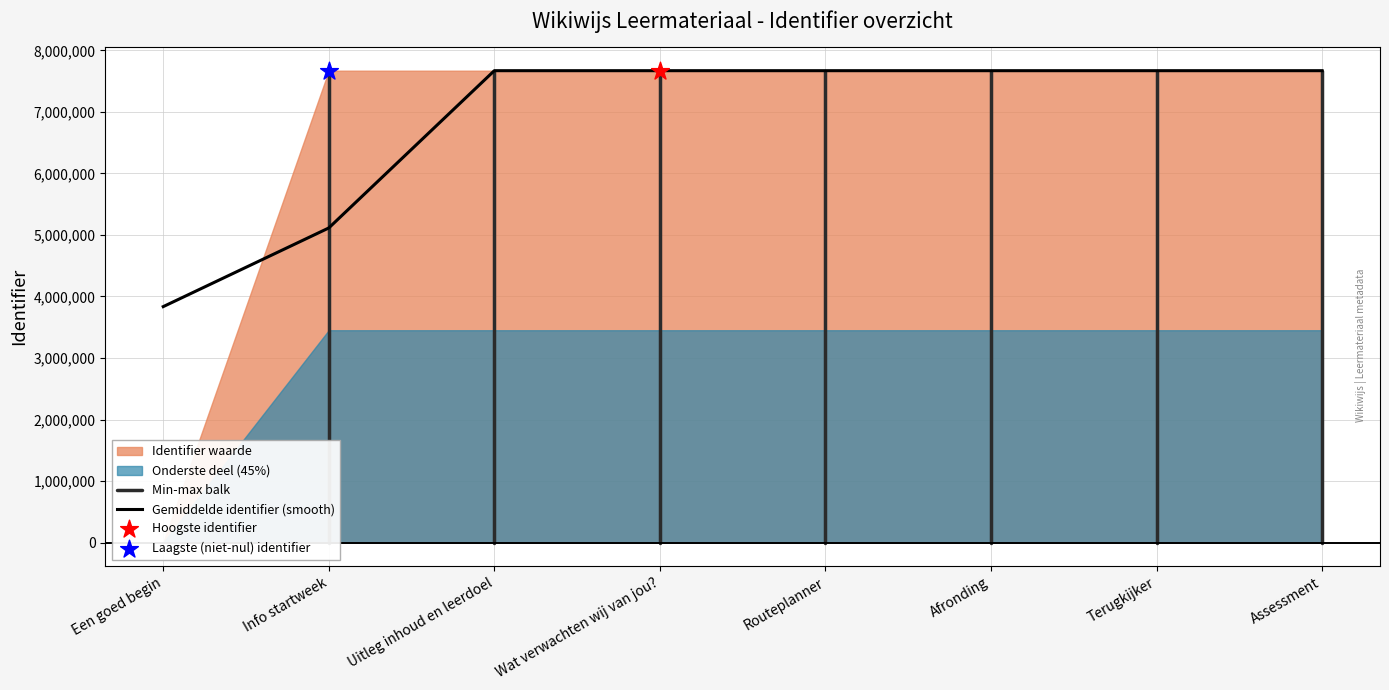

Approximately how many times larger is the value at Info startweek compared to Assessment?

1.0